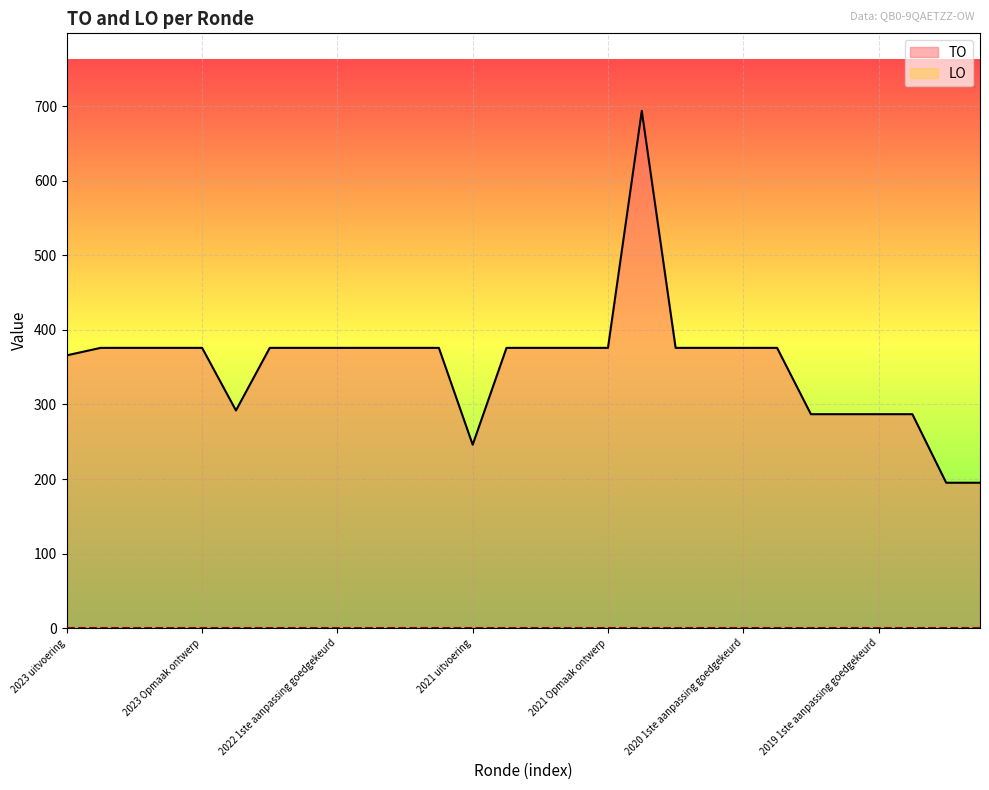

How many points are higher than both their immediate neighbors (excluding endpoints)?

1